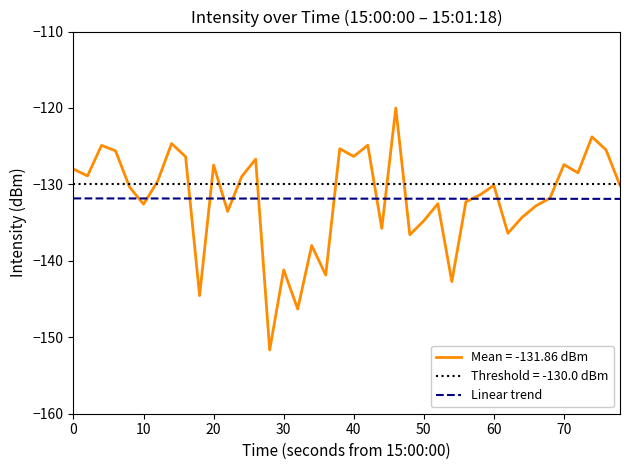

True or false: Linear trend has a value of -229.1 at 40.

False